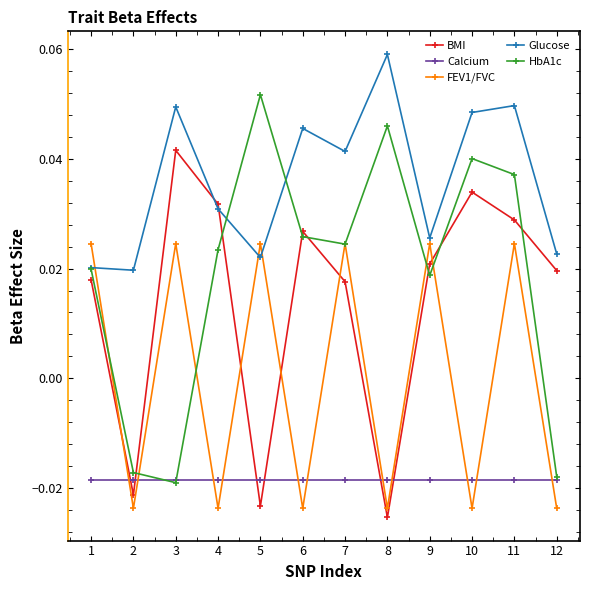

How many lines are shown in the chart?

5